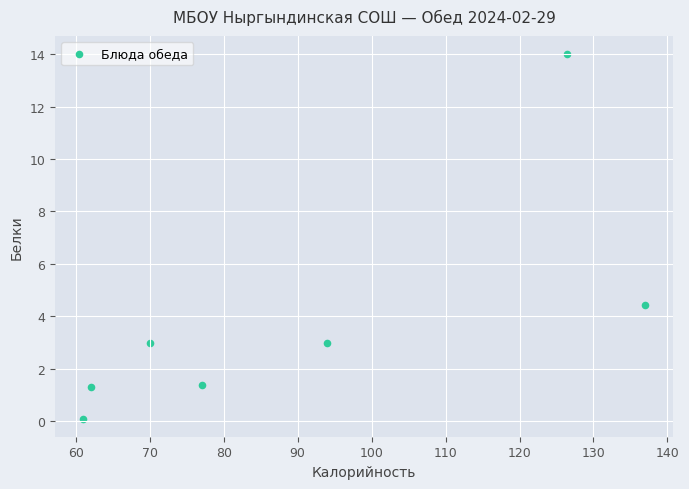

What is the average Y value?

3.9